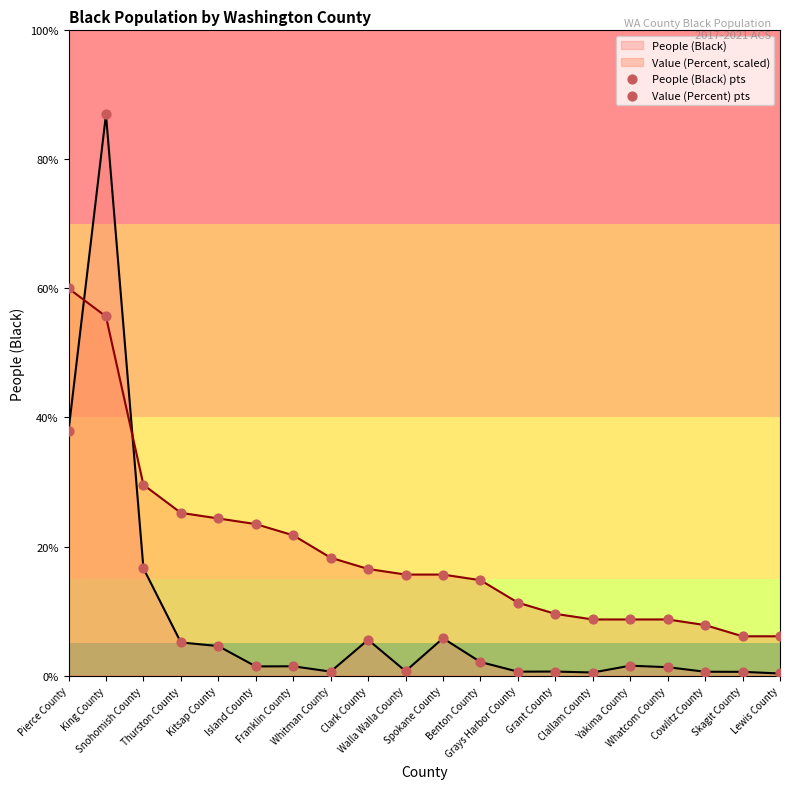

Which series has the largest total across all categories?

Value (Percent, scaled)